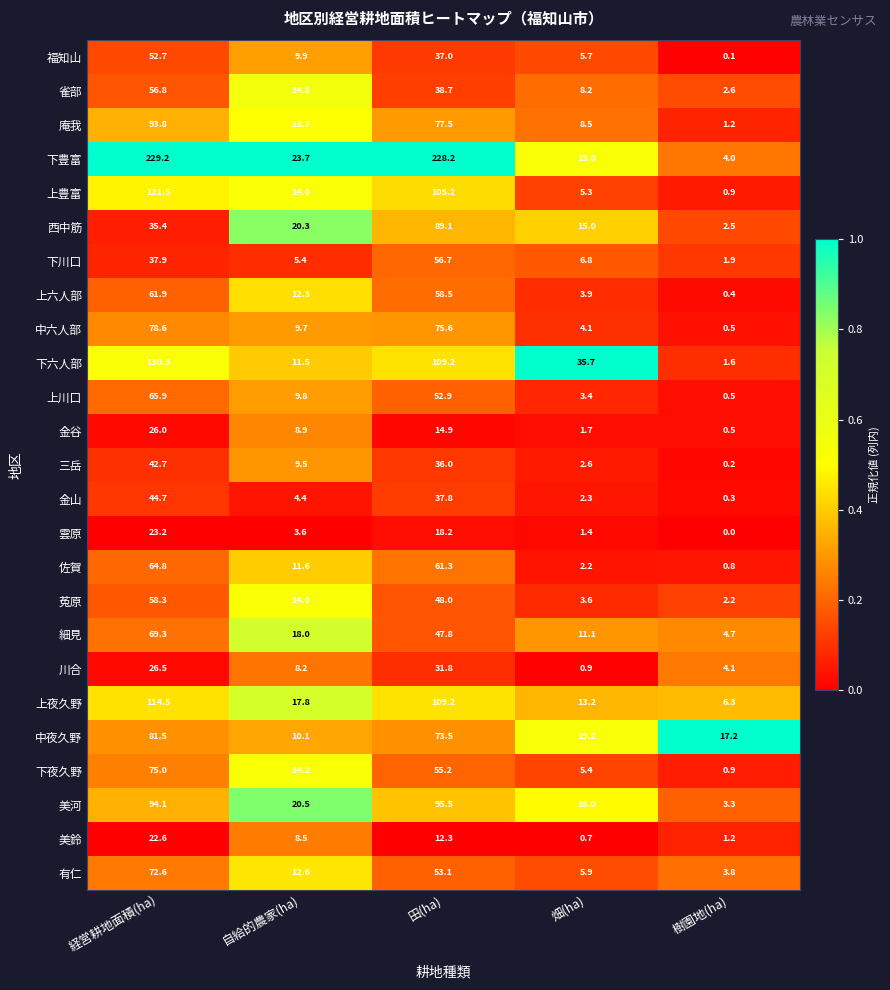

Where does the 細見 series first go above 18?

経営耕地面積(ha)